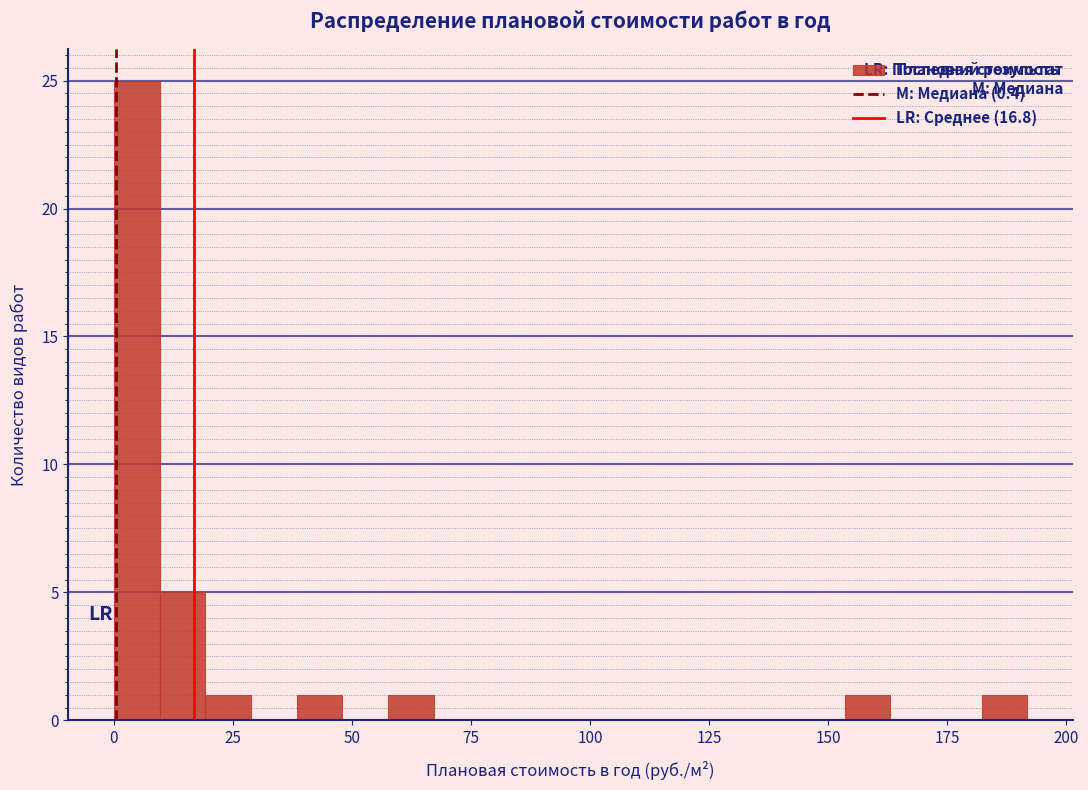

Read against the x-axis, roughly where is the centre of the tallest bar?

5